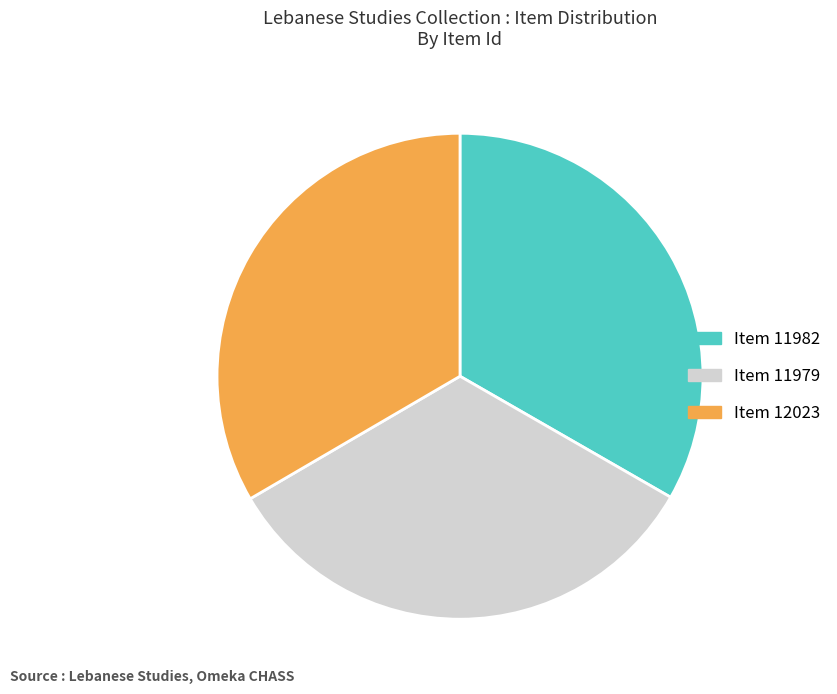

How many segments does this pie chart have?

3